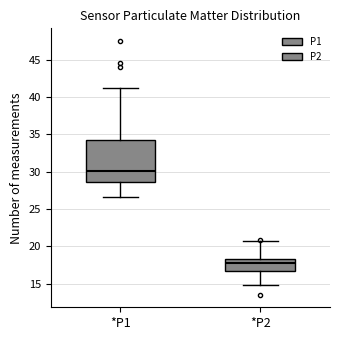

Which box is the tallest, from its lower edge to its upper edge?

*P1